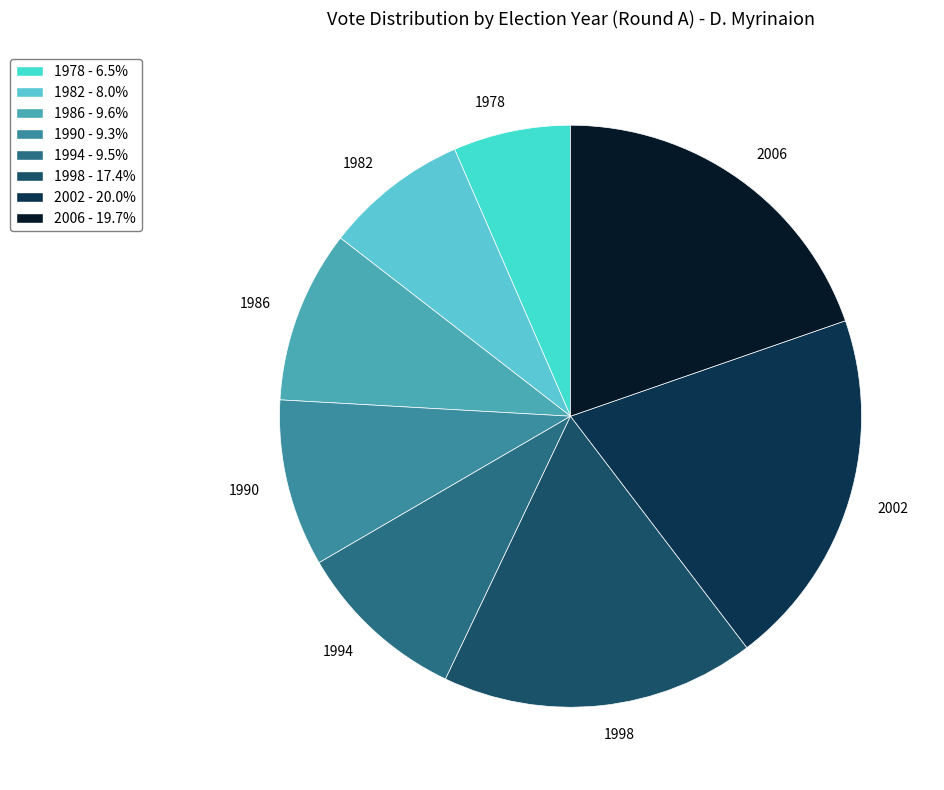

How many slices are in this pie chart?

8